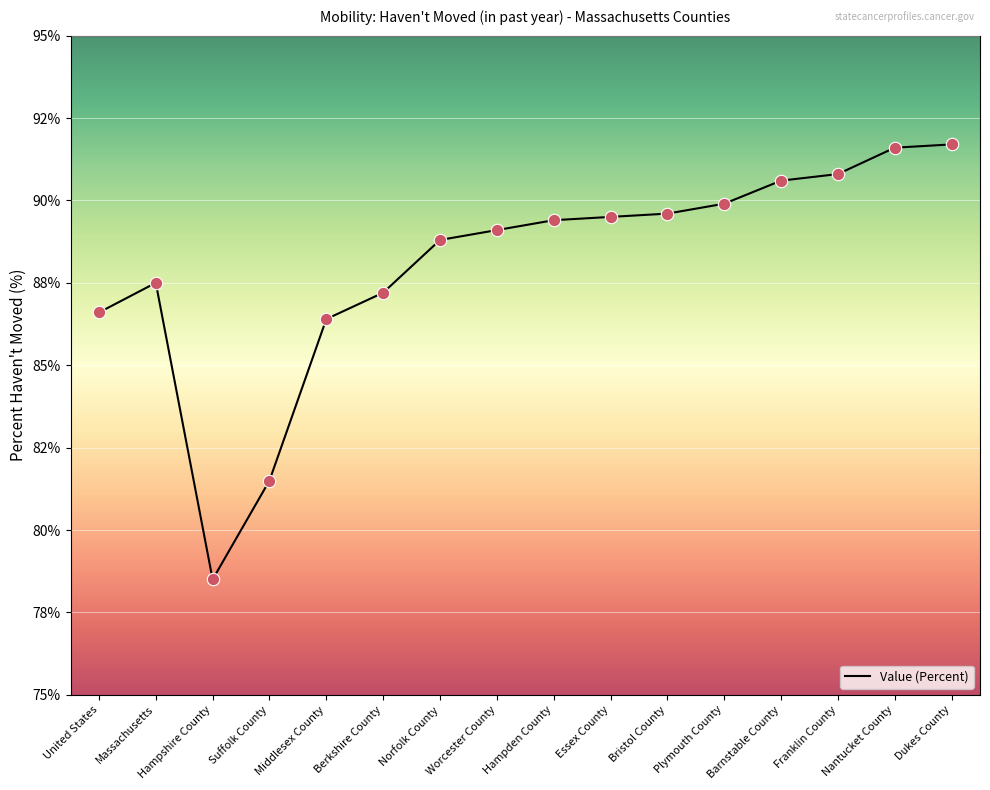

Is this an area chart (filled region under the line)?

No